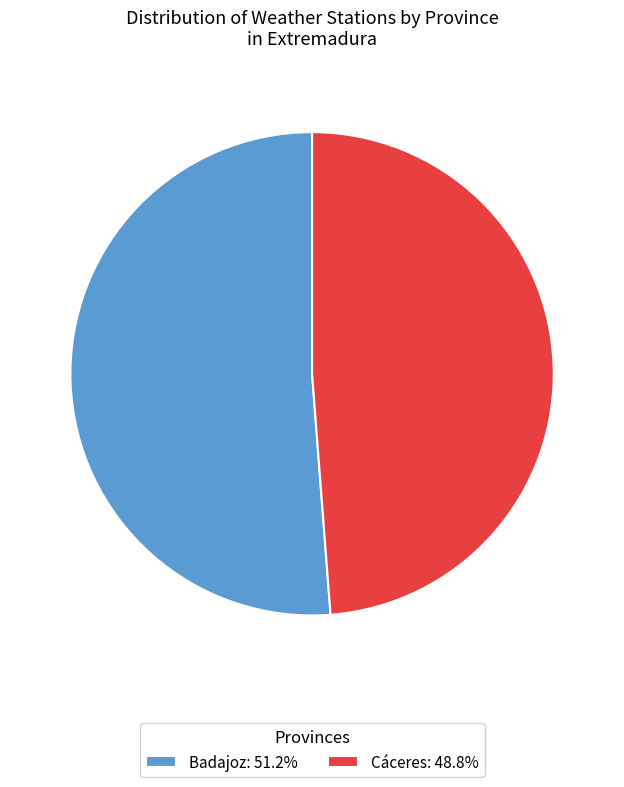

Which category has the smallest portion of the pie?

Cáceres